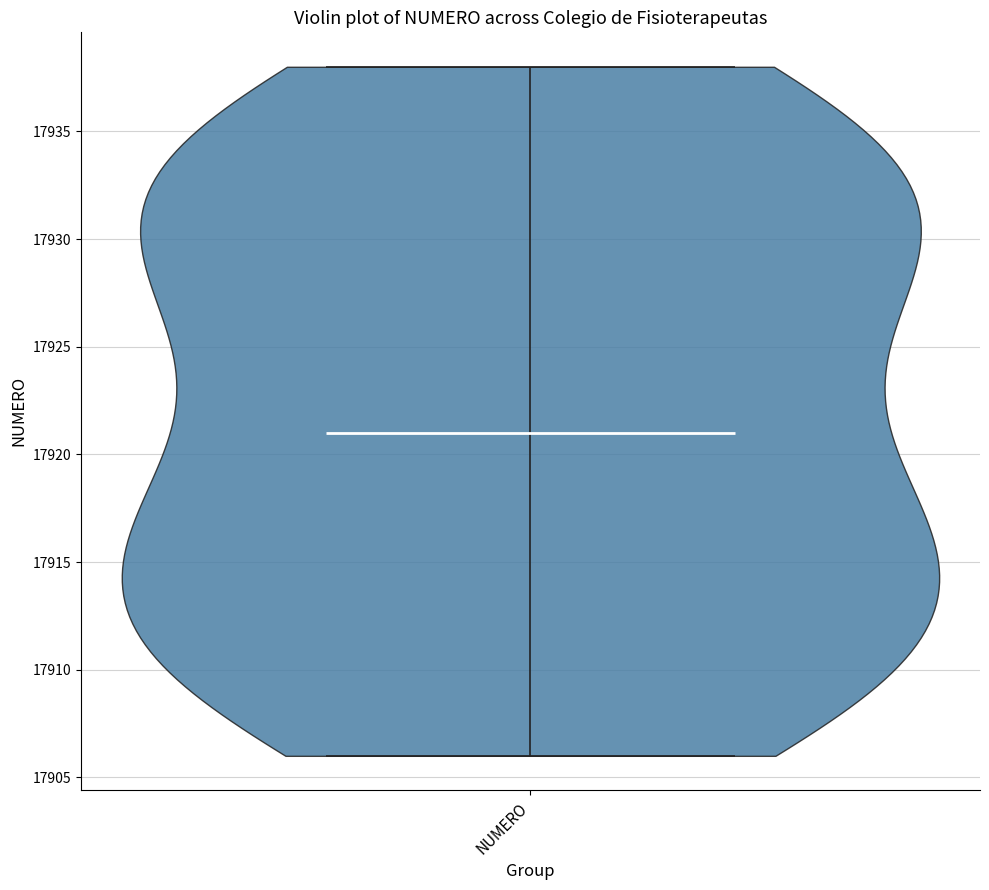

Read this violin plot against the y-axis: where its median line is, and the lowest and highest points the violin reaches. The values are not printed on the chart, so give them approximately, as read against the axis.

median line 17921, lowest point 17906, highest point 17938